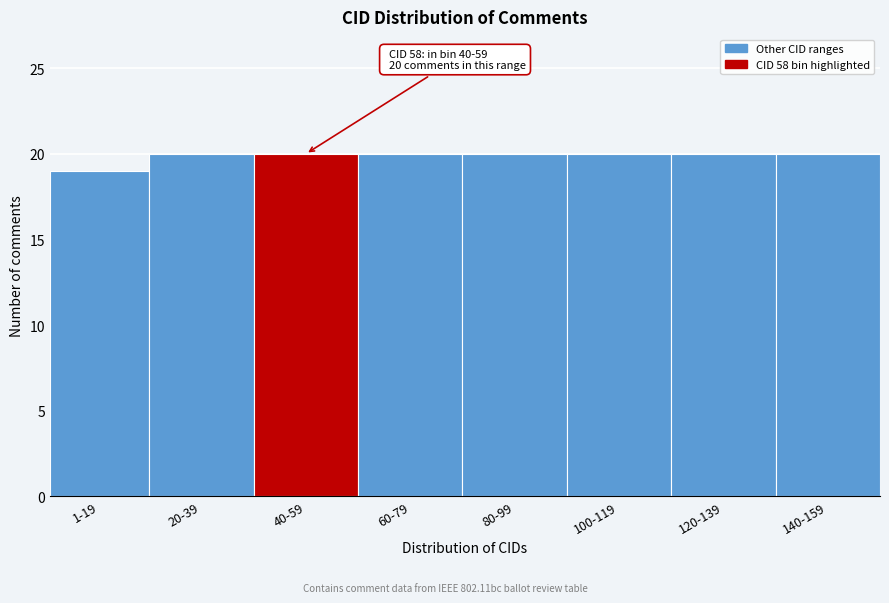

Reading left to right, transcribe all the data shown in this chart.

1-19=19	20-39=20	40-59=20	60-79=20	80-99=20	100-119=20	120-139=20	140-159=20